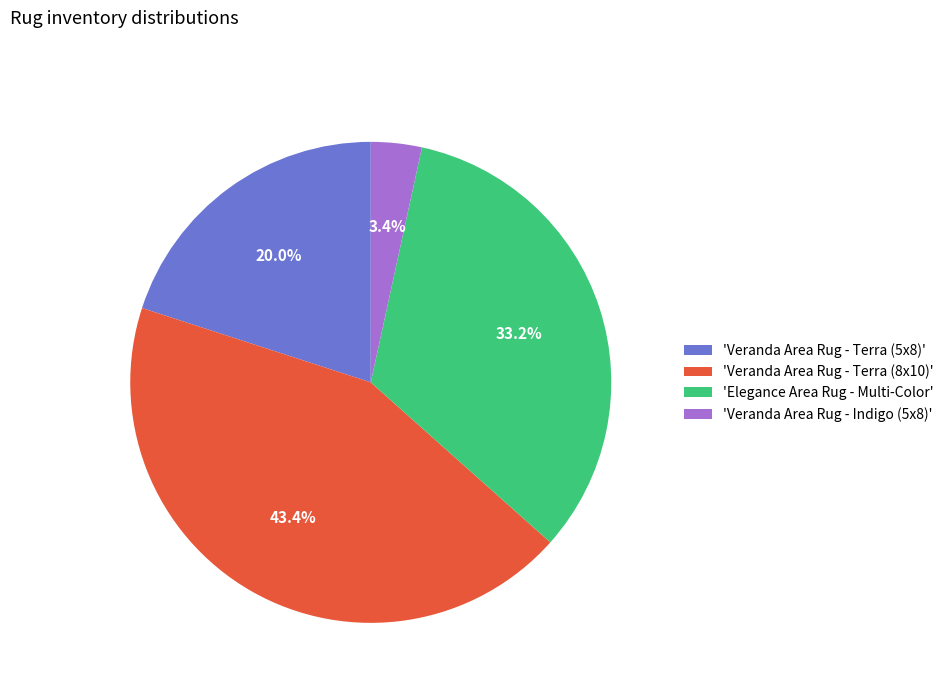

Rank the categories by value from lowest to highest.

'Veranda Area Rug - Indigo (5x8)', 'Veranda Area Rug - Terra (5x8)', 'Elegance Area Rug - Multi-Color', 'Veranda Area Rug - Terra (8x10)'